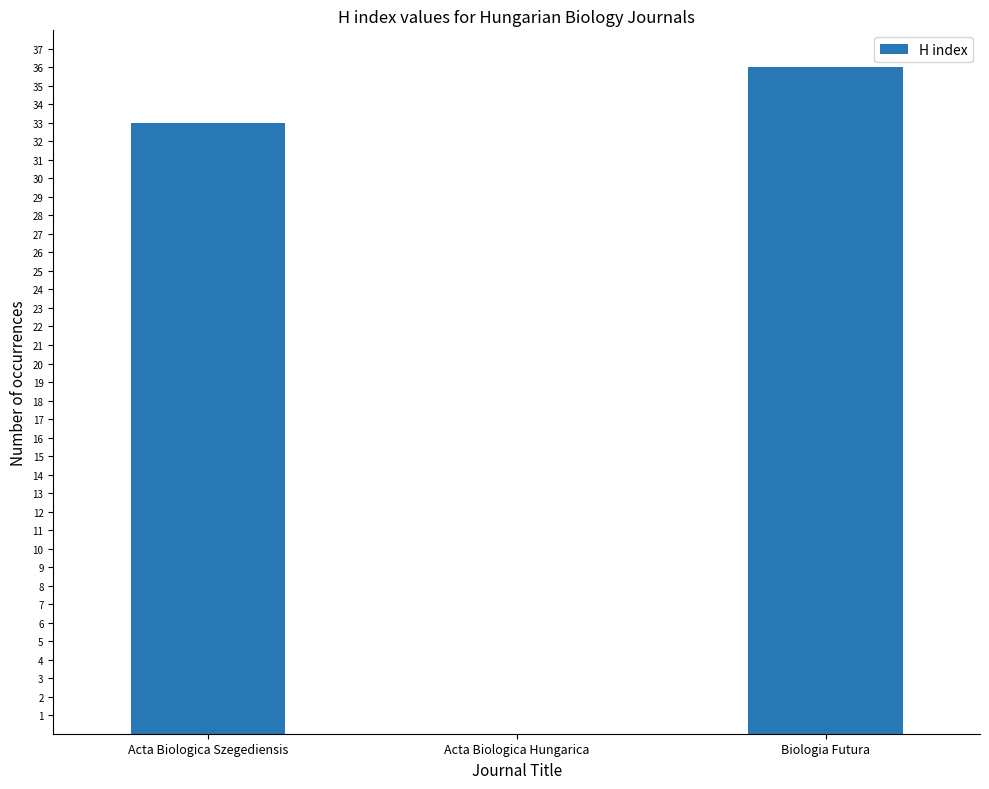

What is the sum of the values at Biologia Futura and Acta Biologica Szegediensis?

69